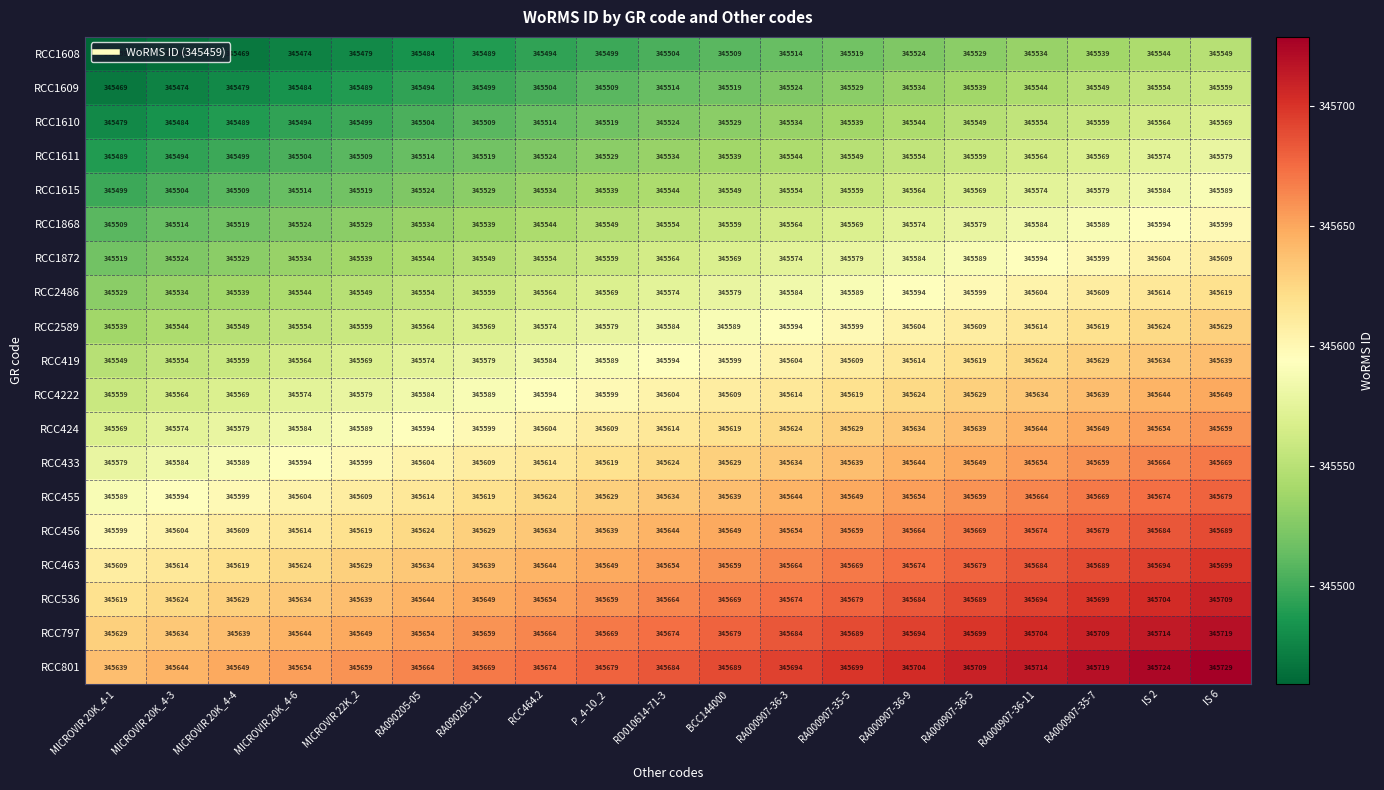

What is the spread (max minus min) of values at MICROVIR 22K_2?

180